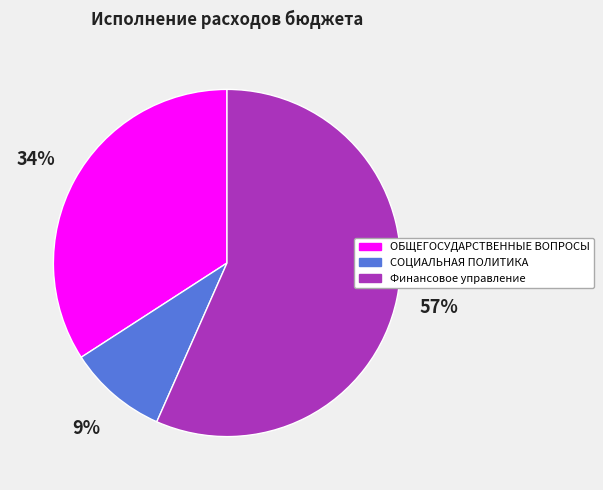

Which category has the smallest portion of the pie?

СОЦИАЛЬНАЯ ПОЛИТИКА